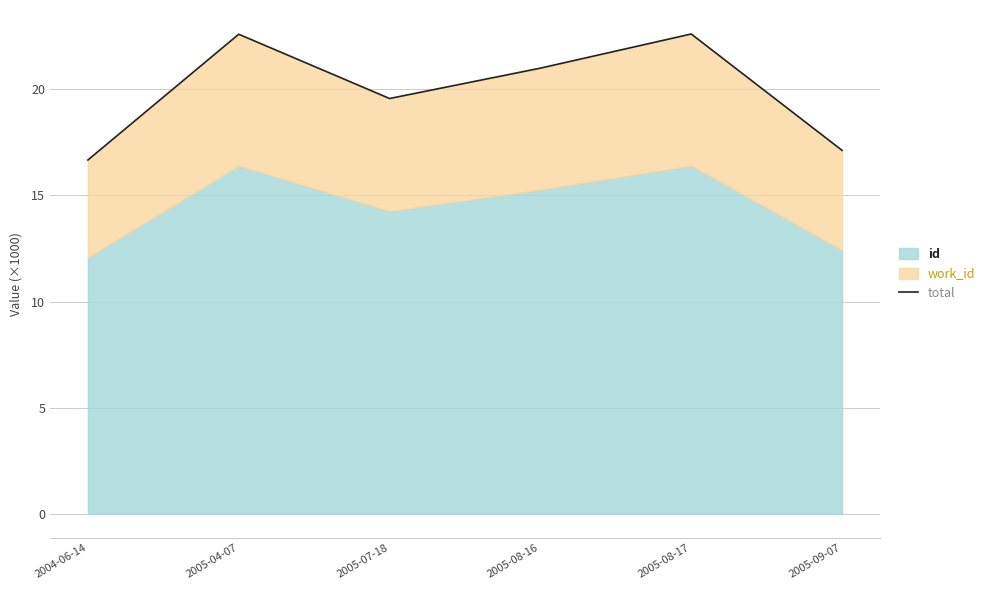

What is the value of the 1st point from the left?

16.7